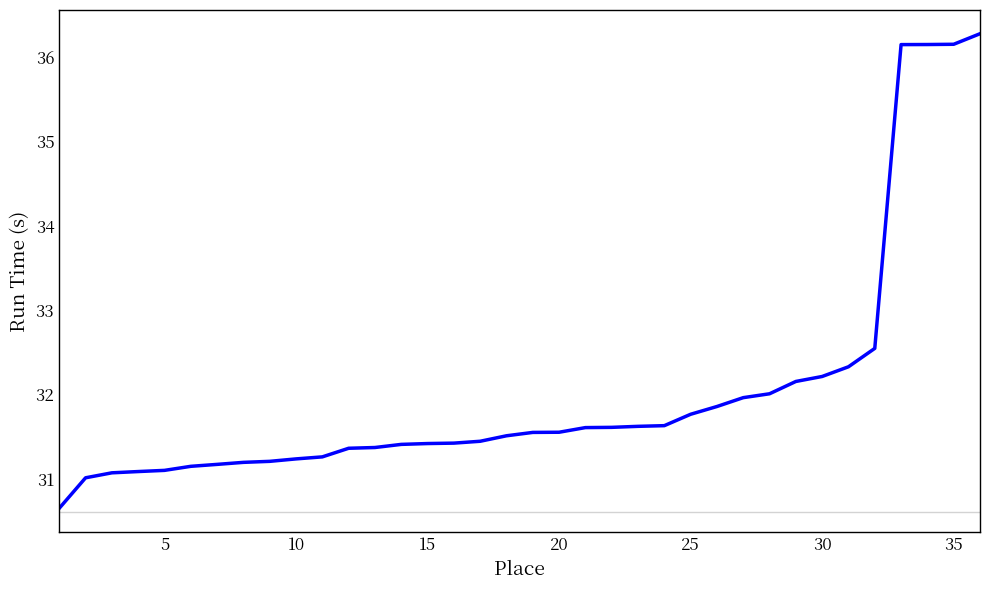

What is the greatest value displayed?

36.3